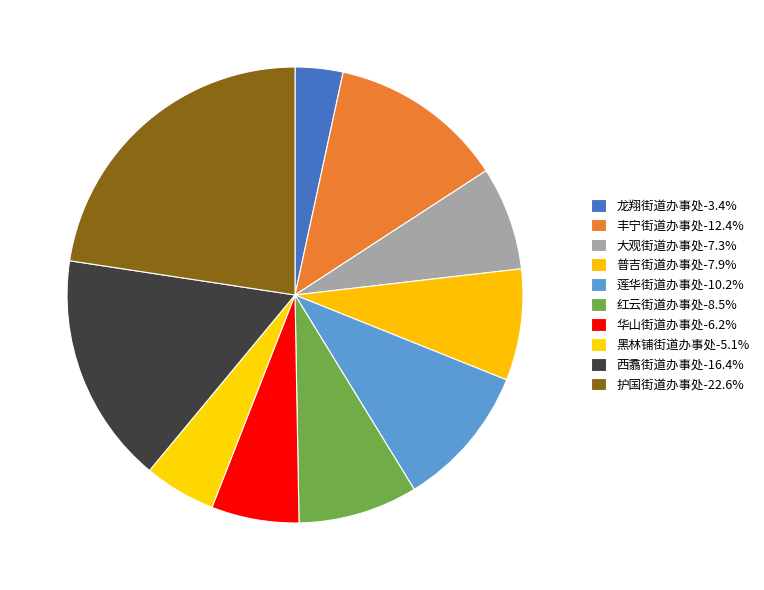

Which slice is the largest?

护国街道办事处